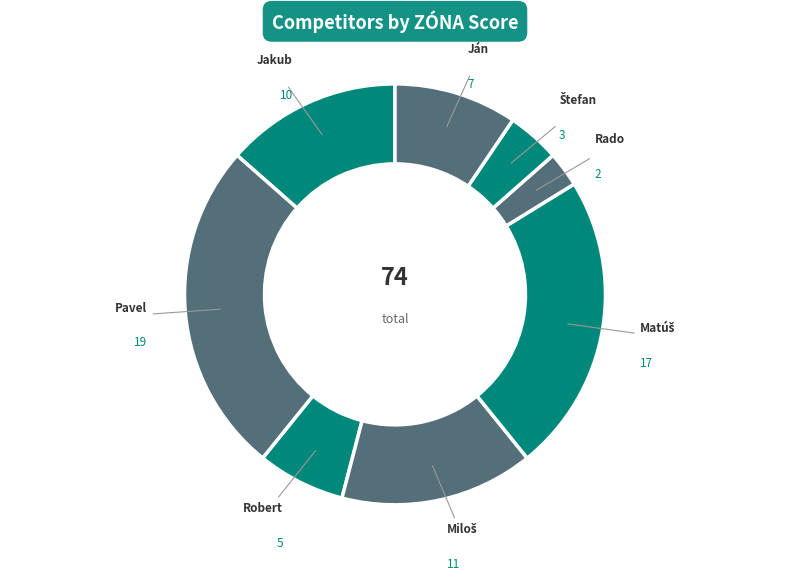

To the nearest percent, what is the average slice percentage?

12%